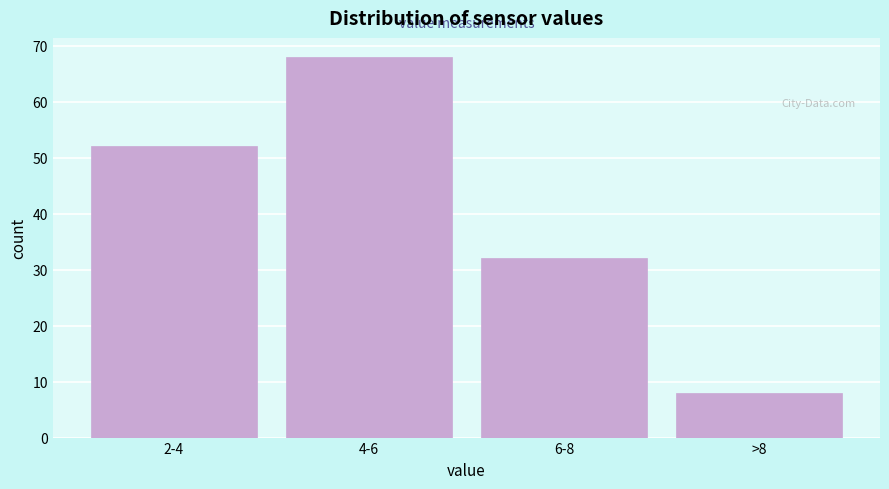

Reading right to left, what are all the values shown in this chart?

8	32	68	52